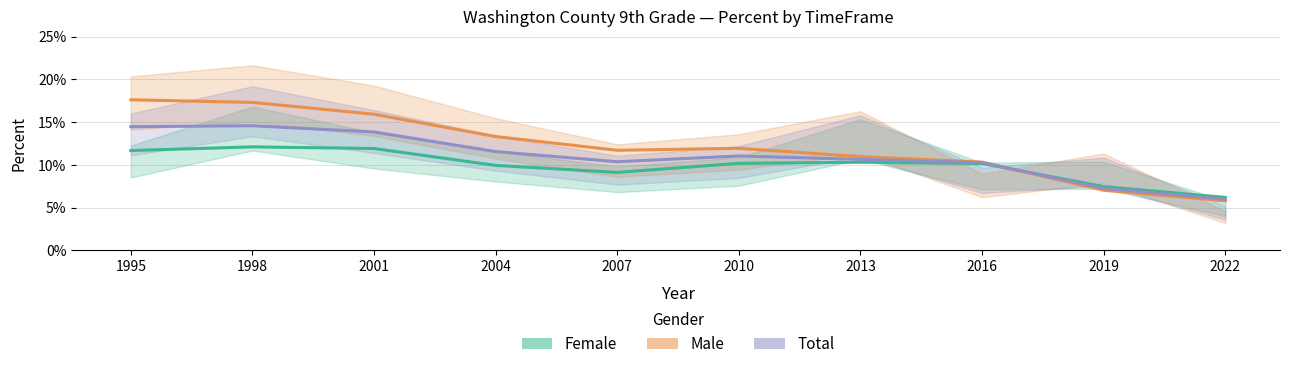

How many data points does each series have?

10